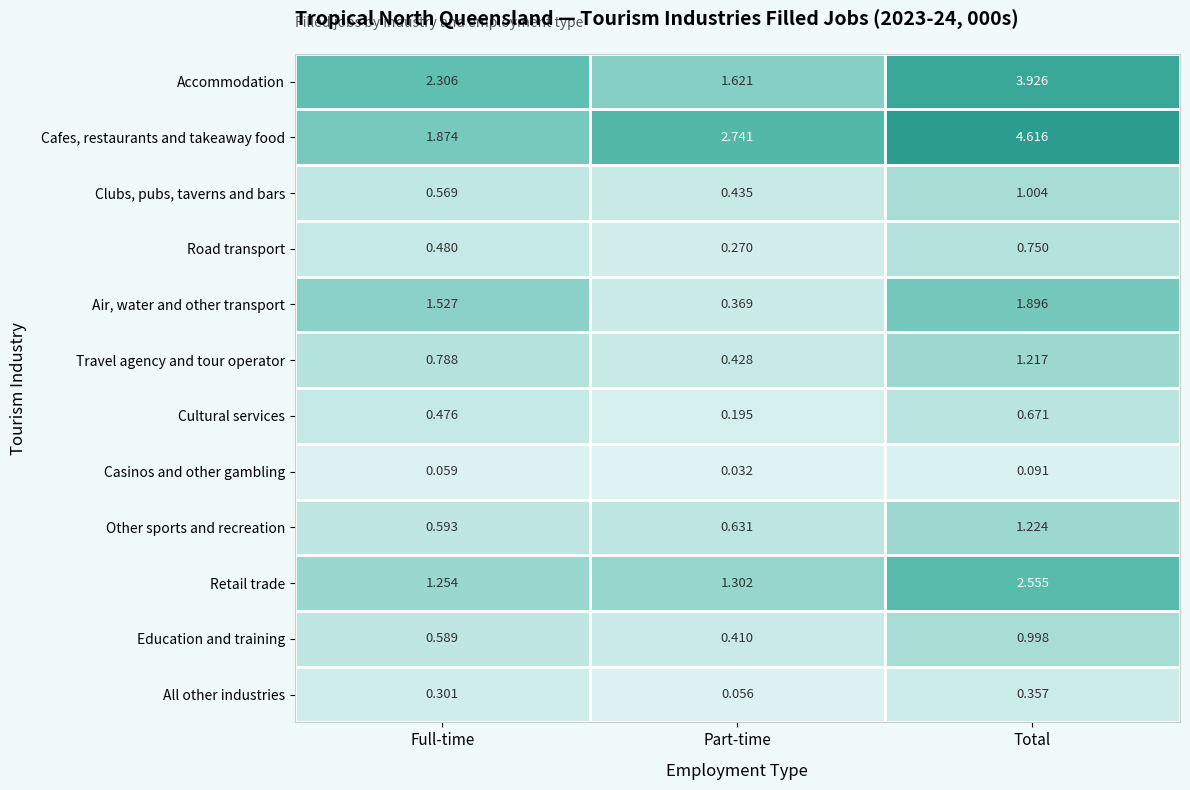

Rank the series at Full-time from lowest to highest value.

Casinos and other gambling, All other industries, Cultural services, Road transport, Clubs, pubs, taverns and bars, Education and training, Other sports and recreation, Travel agency and tour operator, Retail trade, Air, water and other transport, Cafes, restaurants and takeaway food, Accommodation